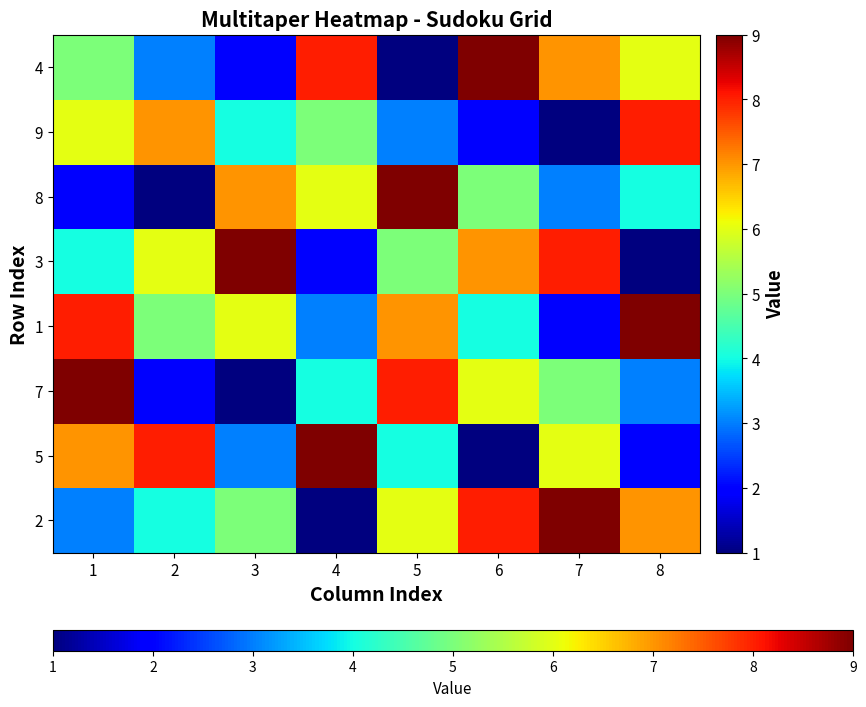

How many series are shown in this chart?

8